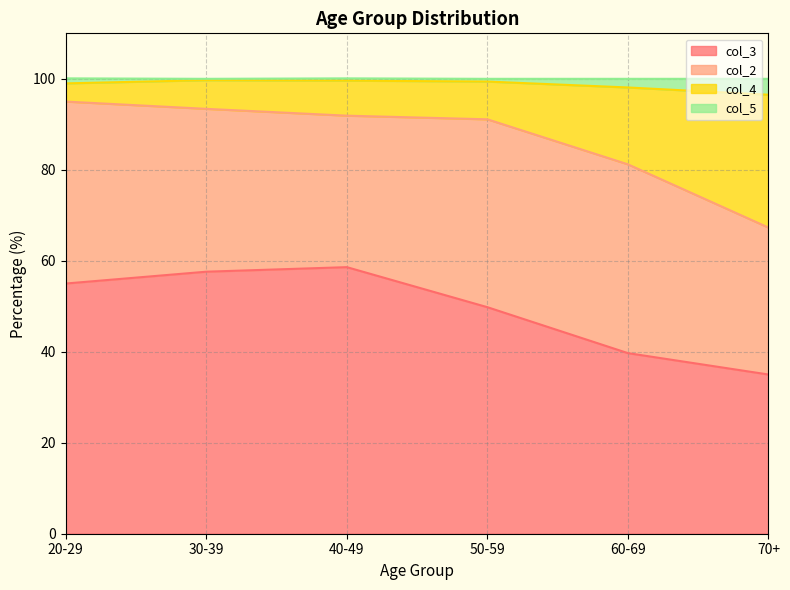

How many lines are shown in the chart?

4